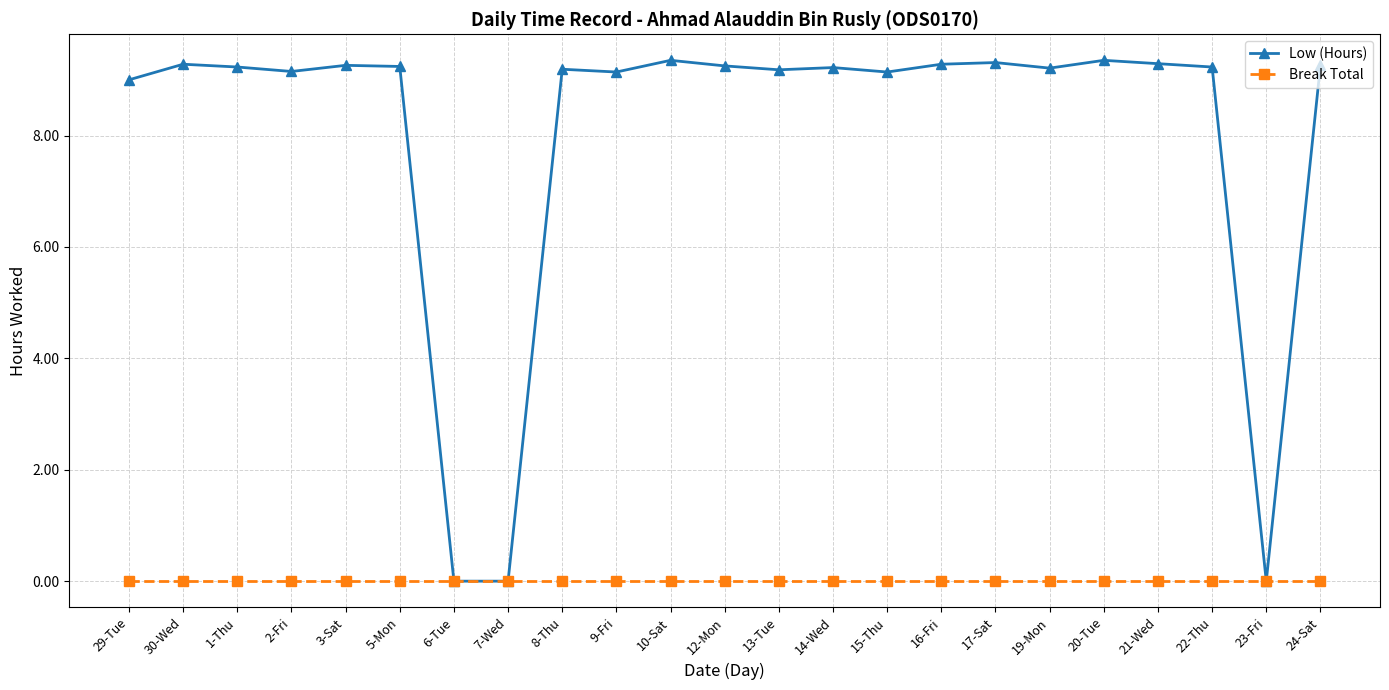

What is the label of the 1st point from the right?

24-Sat